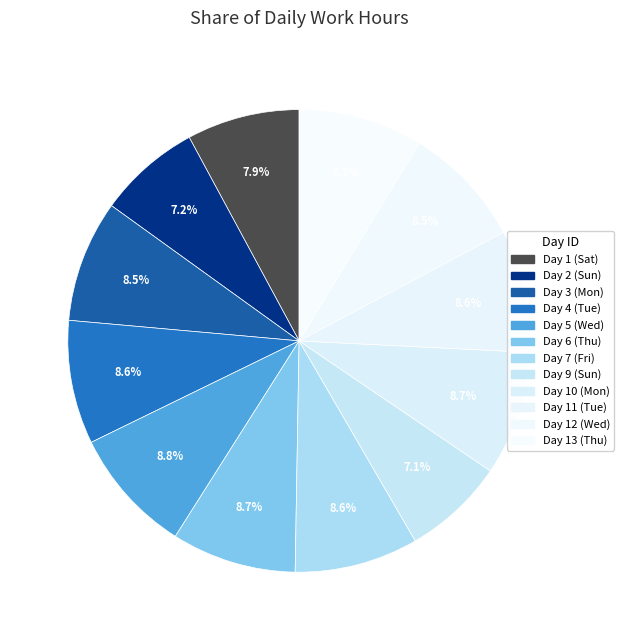

What is the largest slice in the pie chart?

Day 5 (Wed)